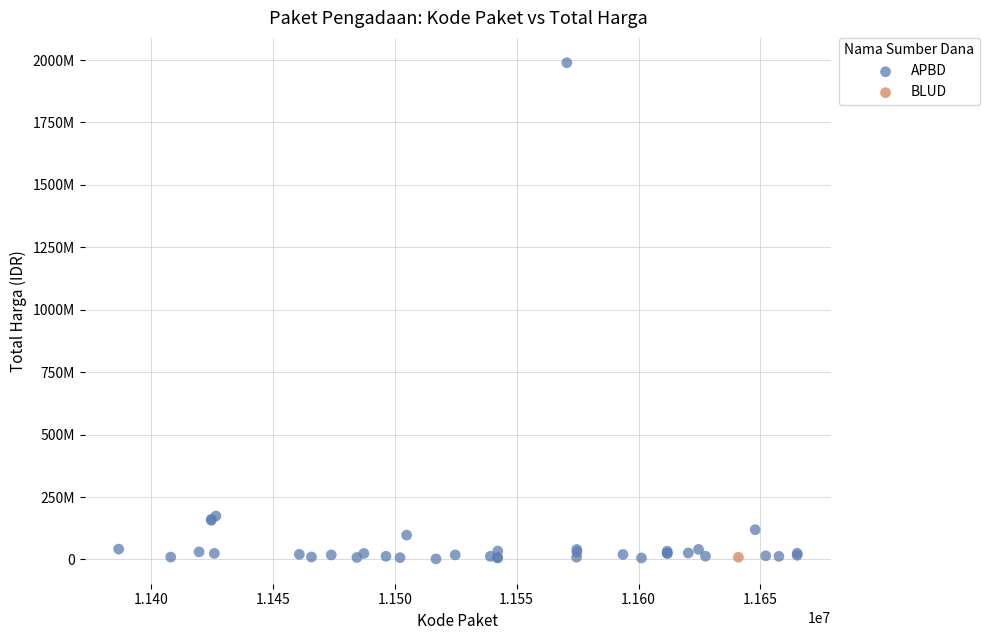

What are all the series names shown in the legend?

APBD, BLUD